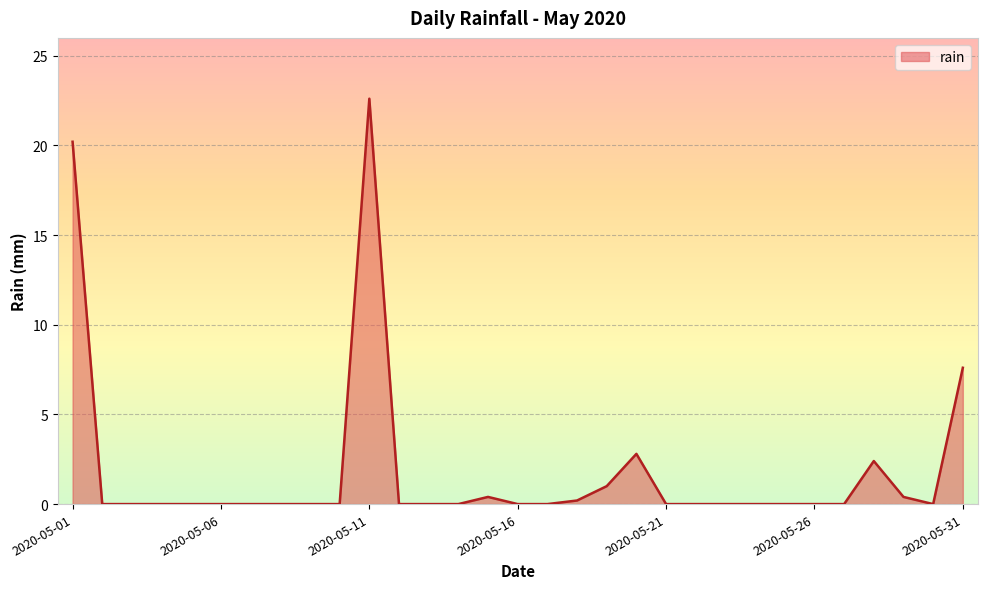

What is the difference between the maximum and minimum values?

22.6